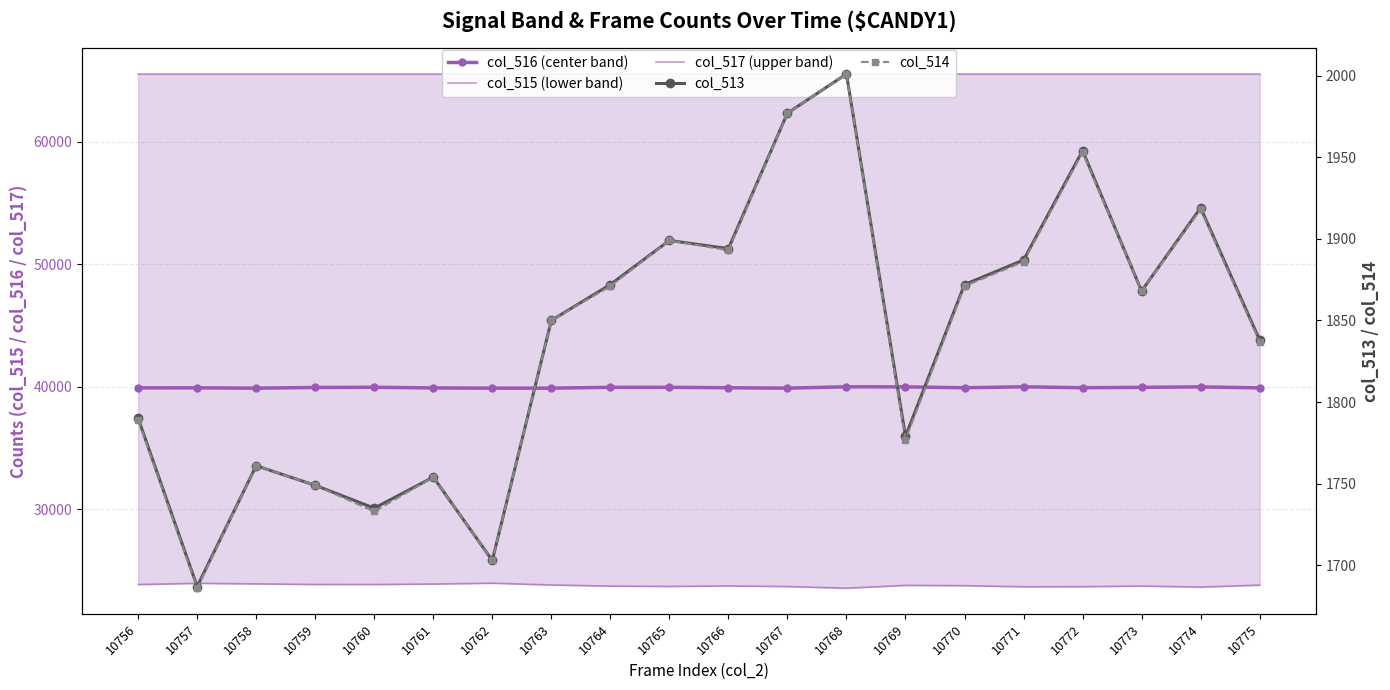

At which category does col_515 (lower band) reach its first local peak?

10757